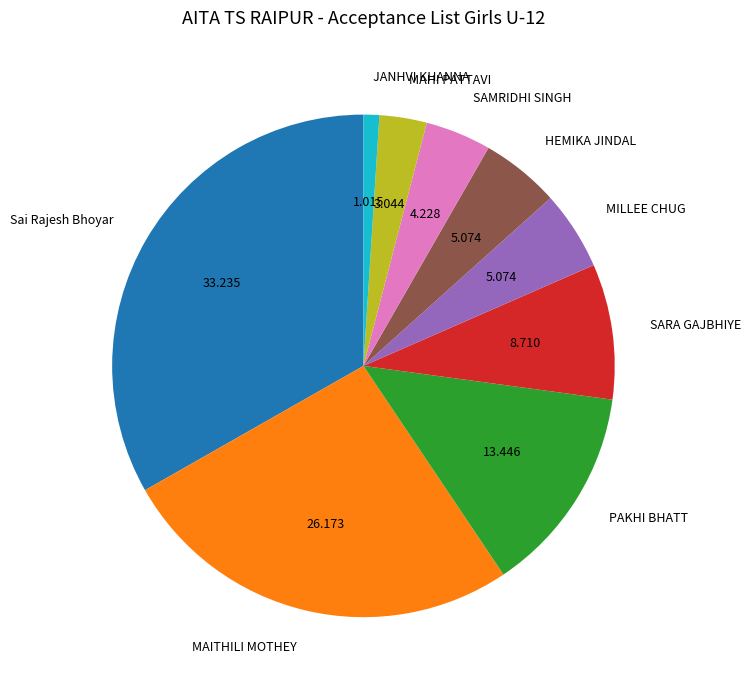

Does HEMIKA JINDAL account for over 50% of the chart?

No